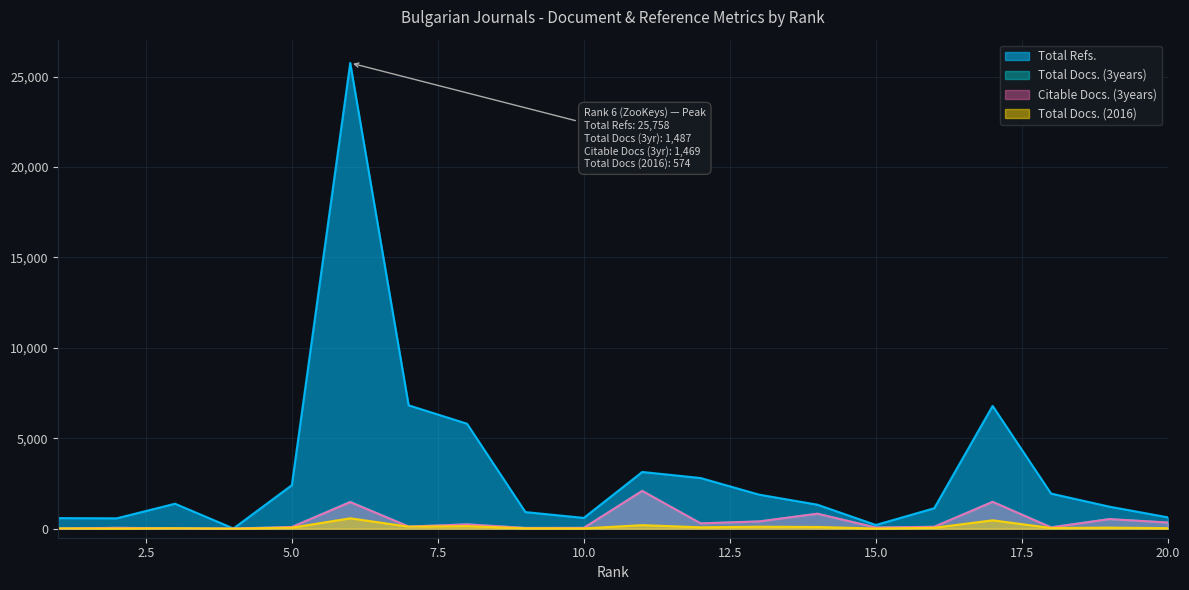

Which has a higher value, 7 or 15?

7